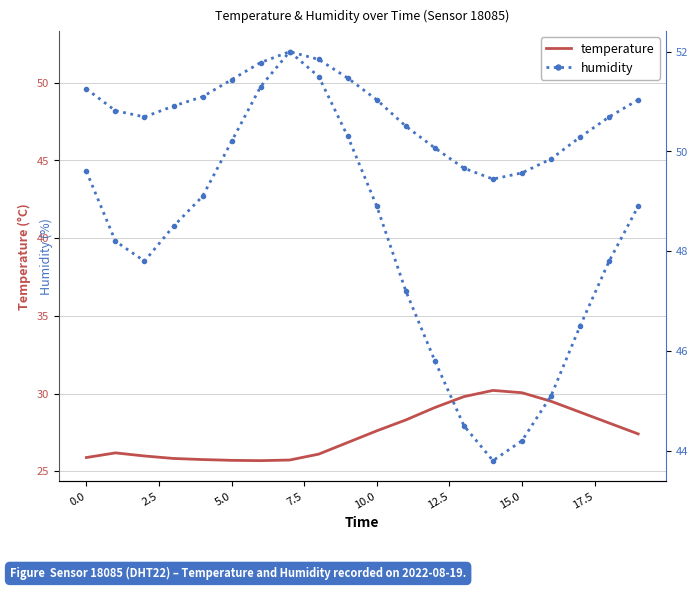

Which series has the widest spread of values?

humidity